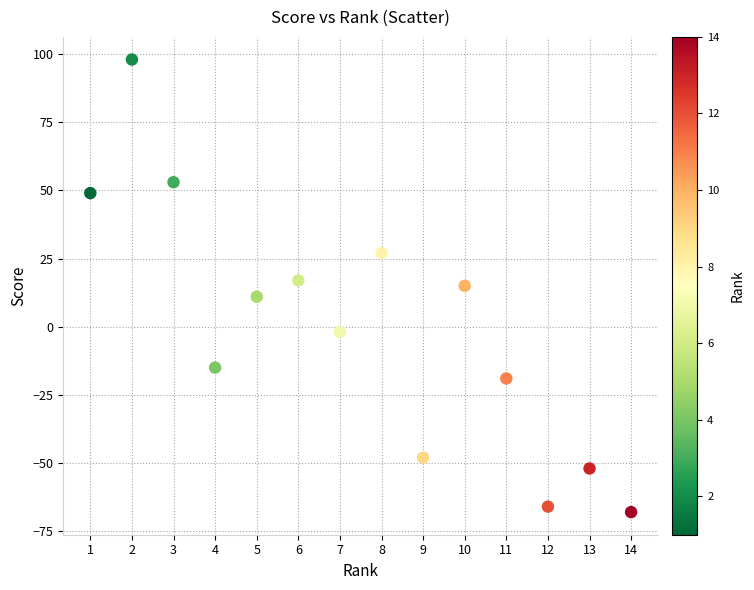

What is the range of Y values (max minus min)?

166